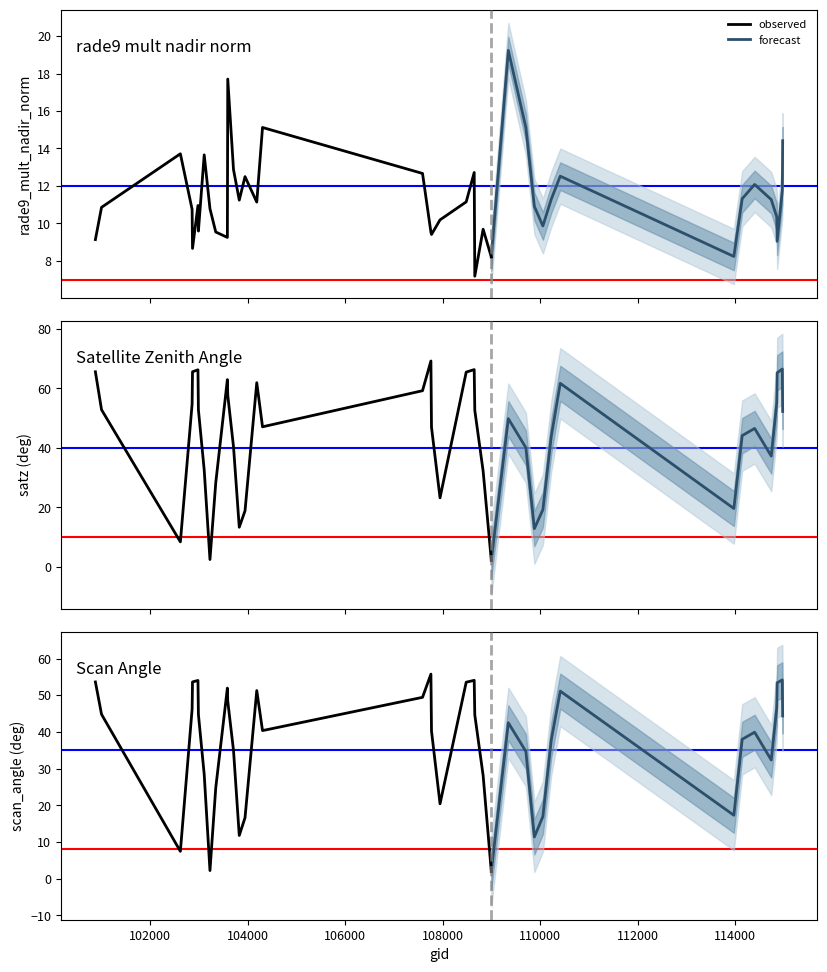

Does the chart have visible grid lines?

No